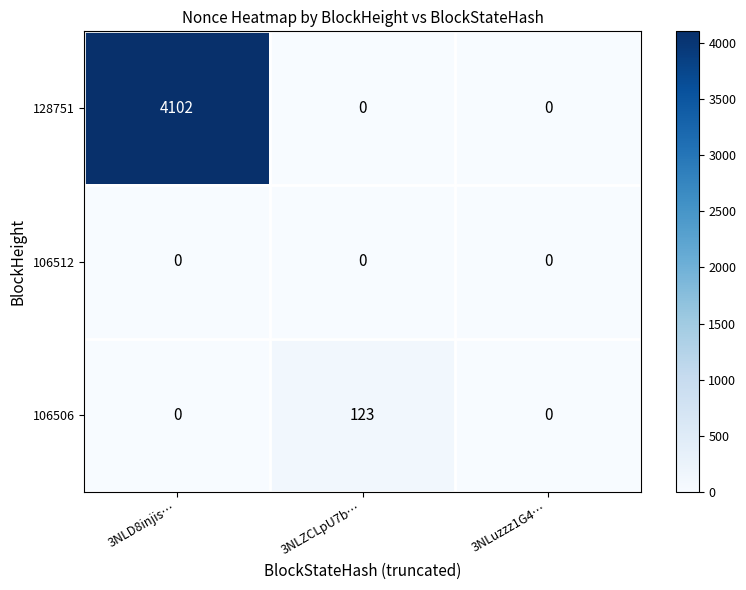

Count the 106506 values in the range 0 to 123.

3